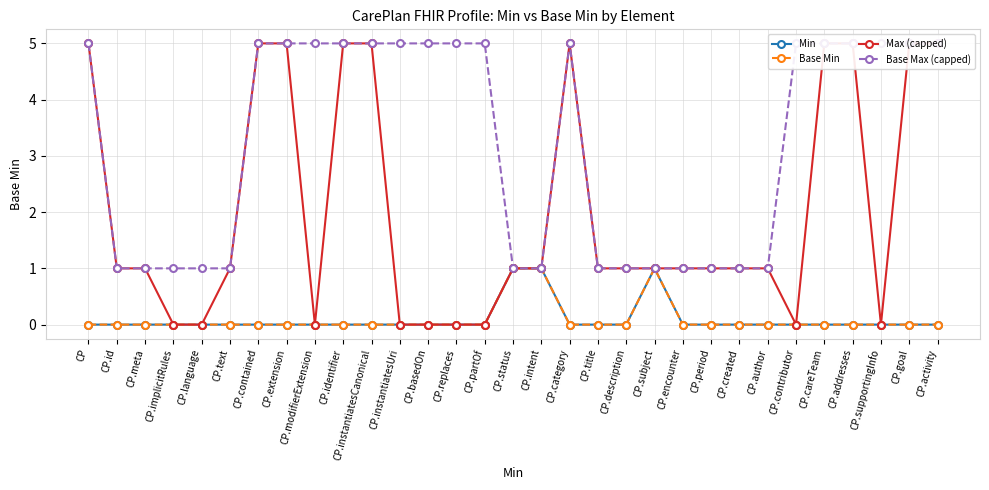

What is the label of the 31st point from the right?

CP